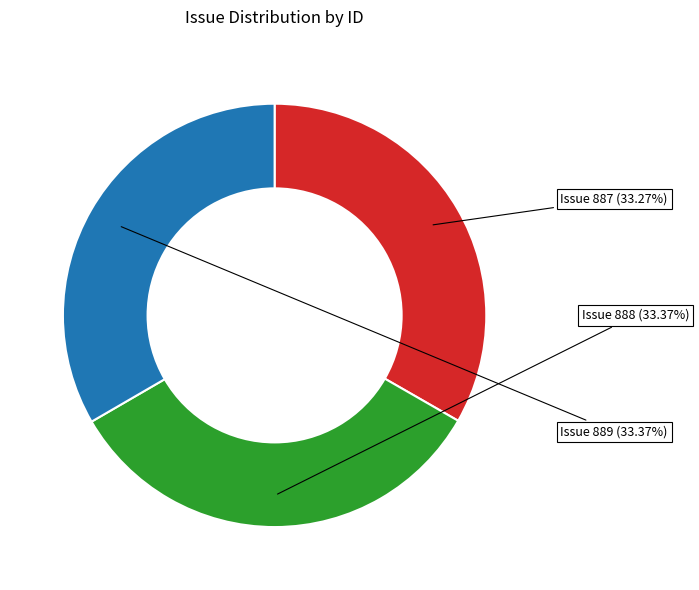

Is there a majority slice in this chart?

No